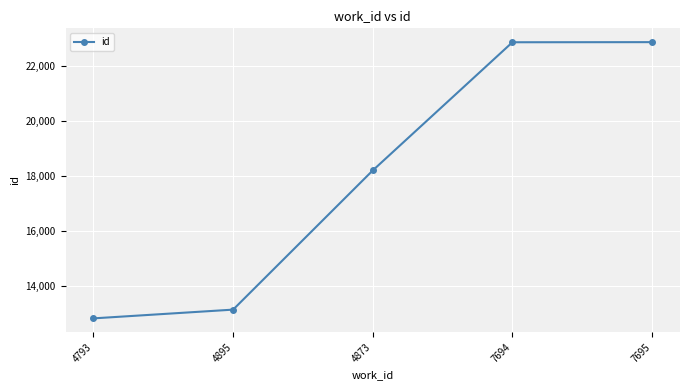

The chart shows a value of 2803 at 4793. True or false?

False